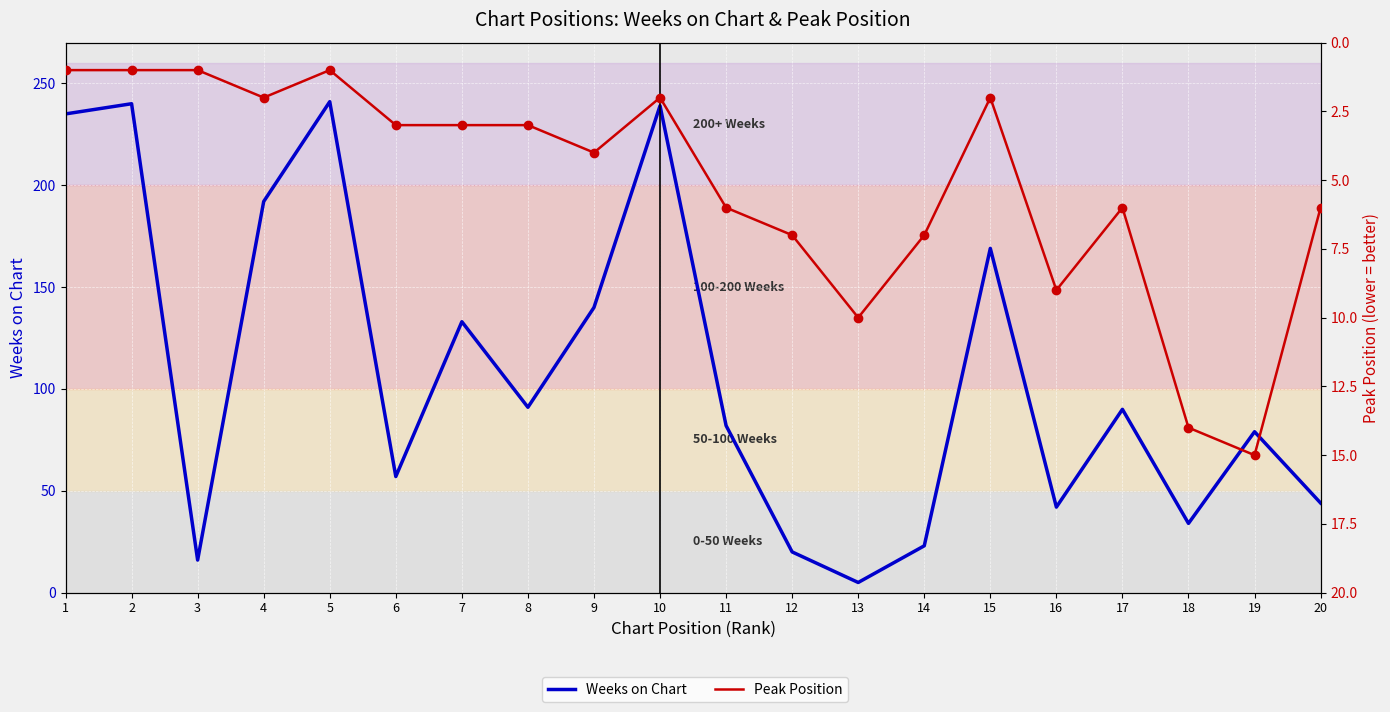

Reading right to left, extract all data points from this chart.

Weeks on Chart: 44	79	34	90	42	169	23	5	20	82	239	140	91	133	57	241	192	16	240	235
Peak Position: 6	15	14	6	9	2	7	10	7	6	2	4	3	3	3	1	2	1	1	1